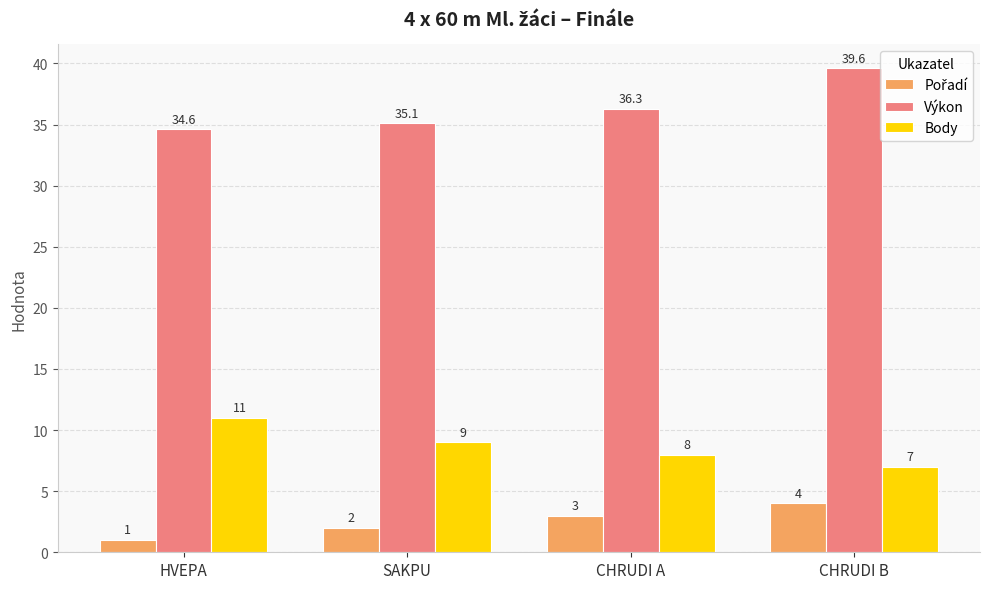

Which series has the widest spread of values?

Výkon